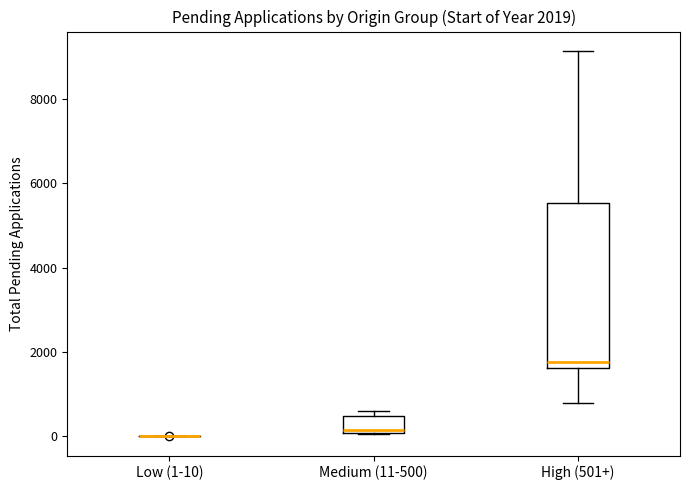

Which box is the tallest, from its lower edge to its upper edge?

High (501+)